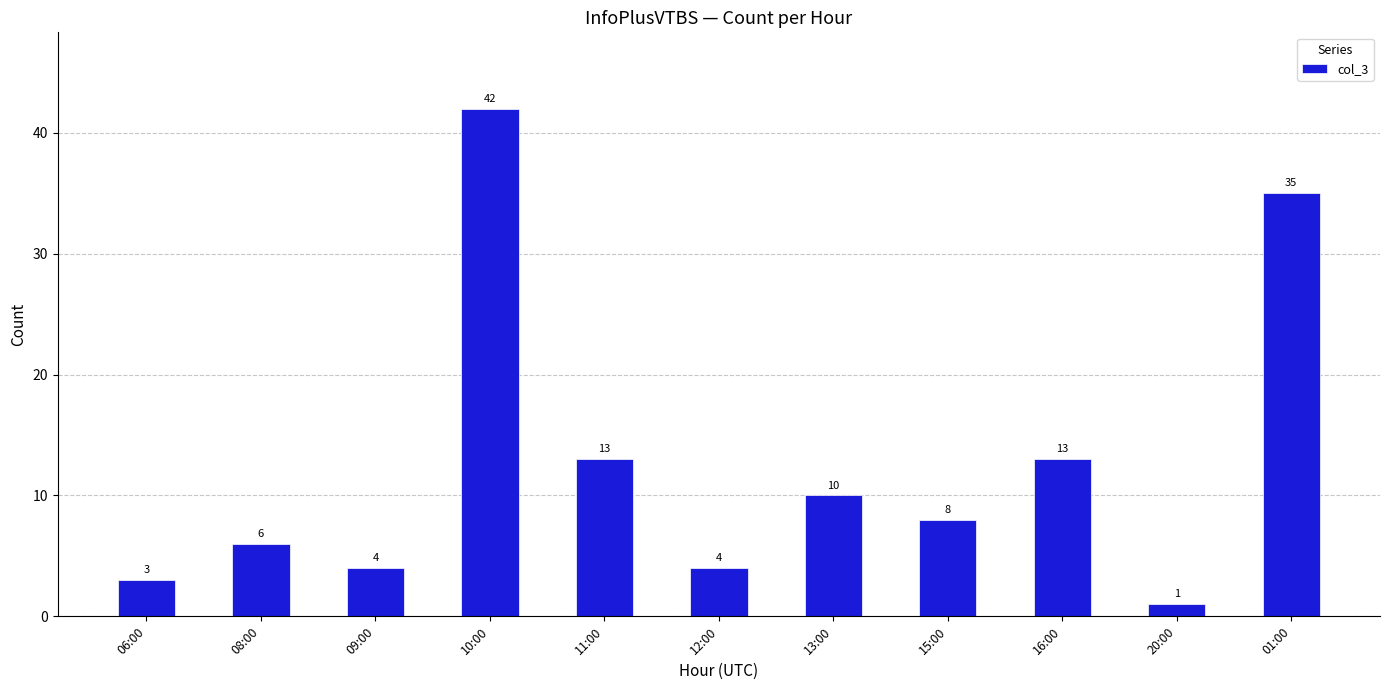

What is the change in value from 08:00 to 15:00?

+2